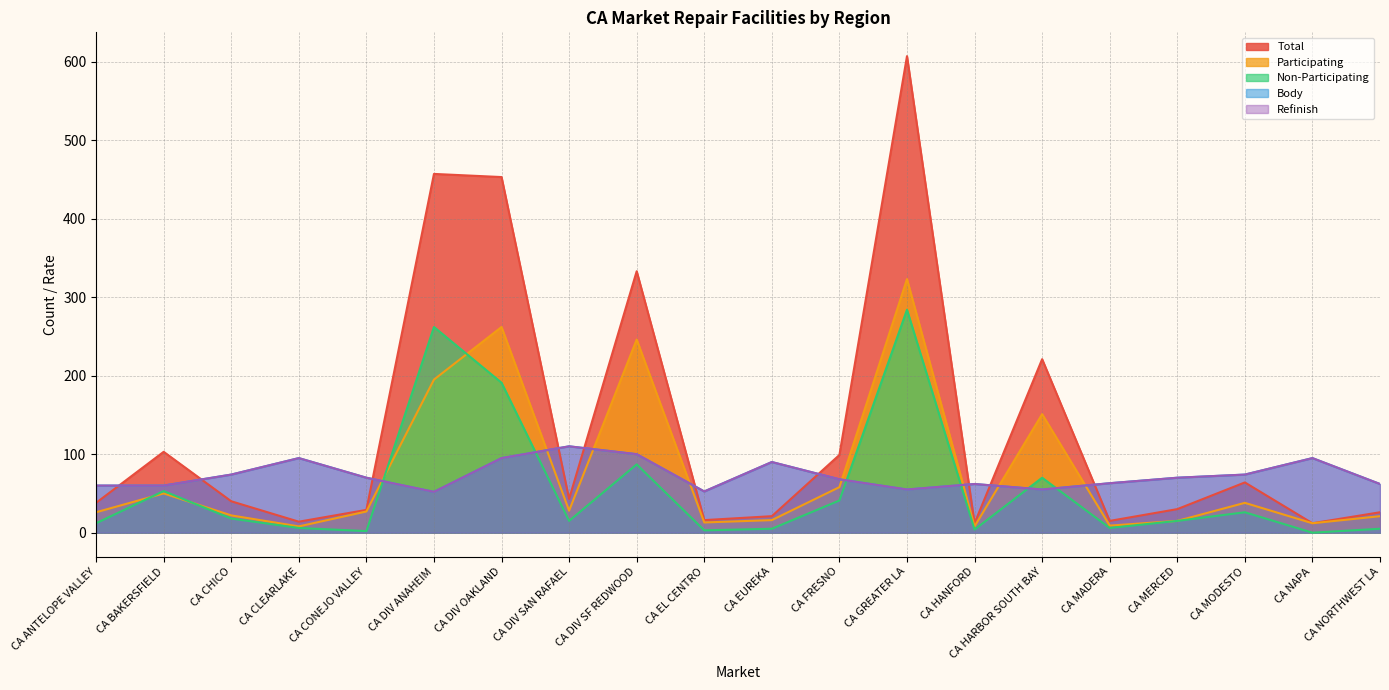

The Total series shows 732.4 at CA DIV OAKLAND. True or false?

False